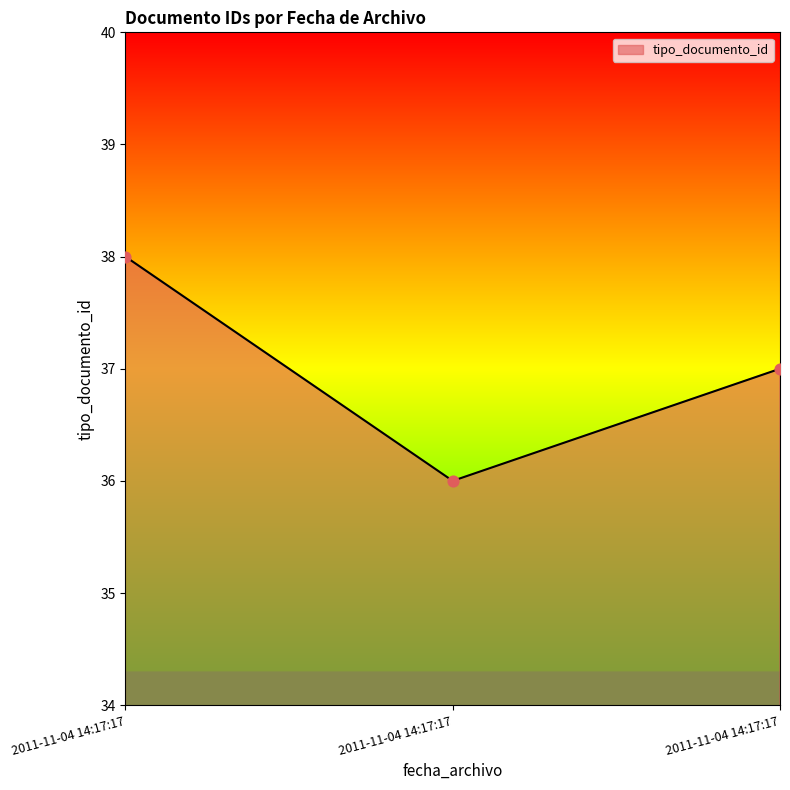

What is the ratio of the value at 2011-11-04 14:17:17 to the value at 2011-11-04 14:17:17?

1.1